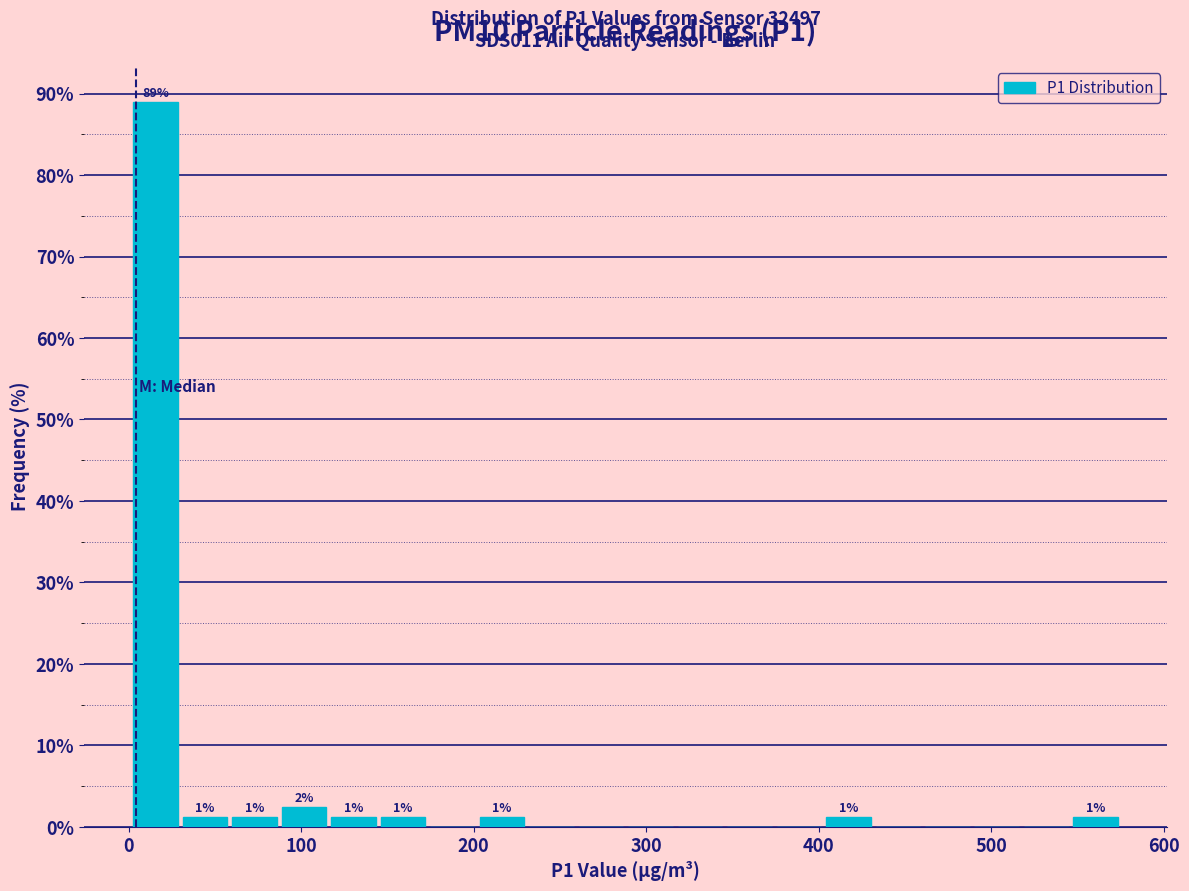

Around what value on the x-axis is the tallest bar? Give the approximate position of its centre, as read against the axis.

20